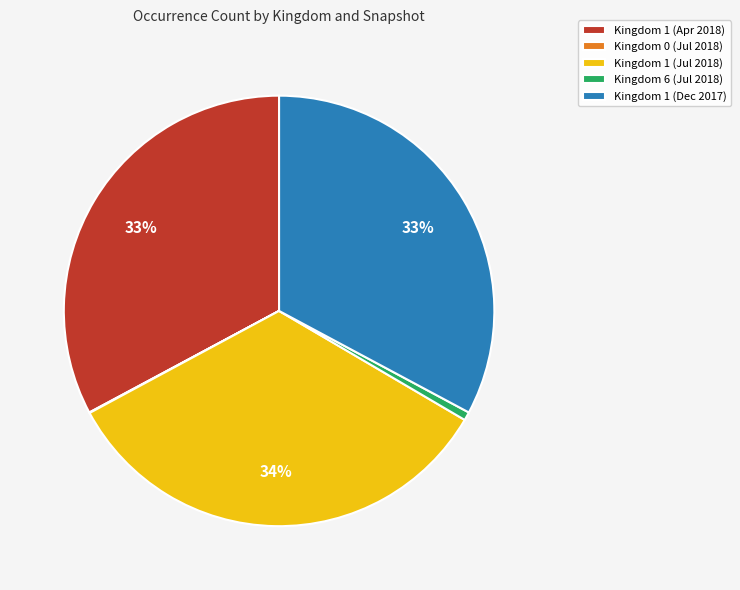

To the nearest percent, what is the average slice percentage?

20%